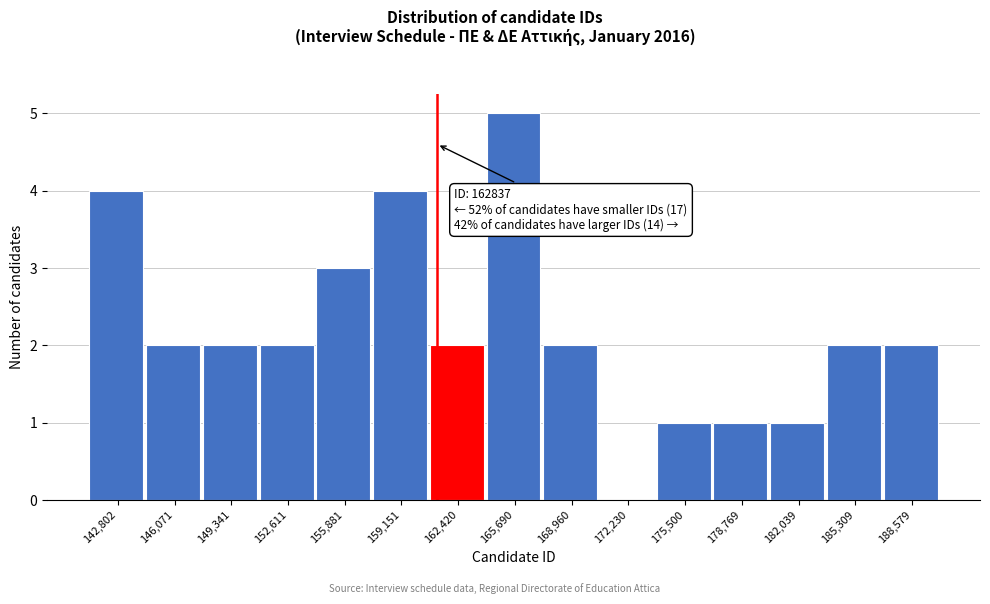

Reading left to right, what are all the values shown in this chart?

142,802=4	146,071=2	149,341=2	152,611=2	155,881=3	159,151=4	162,420=2	165,690=5	168,960=2	172,230=0	175,500=1	178,769=1	182,039=1	185,309=2	188,579=2